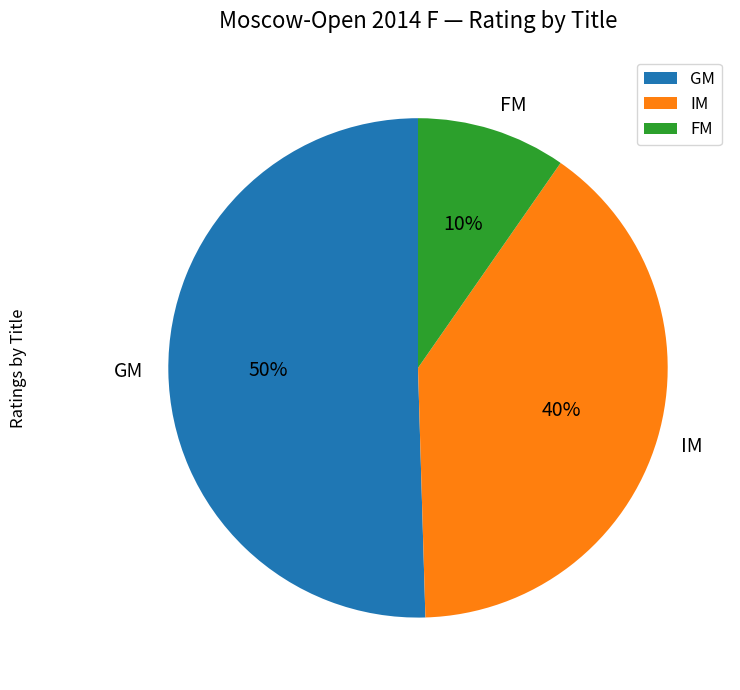

To the nearest percent, what portion does IM represent?

40%